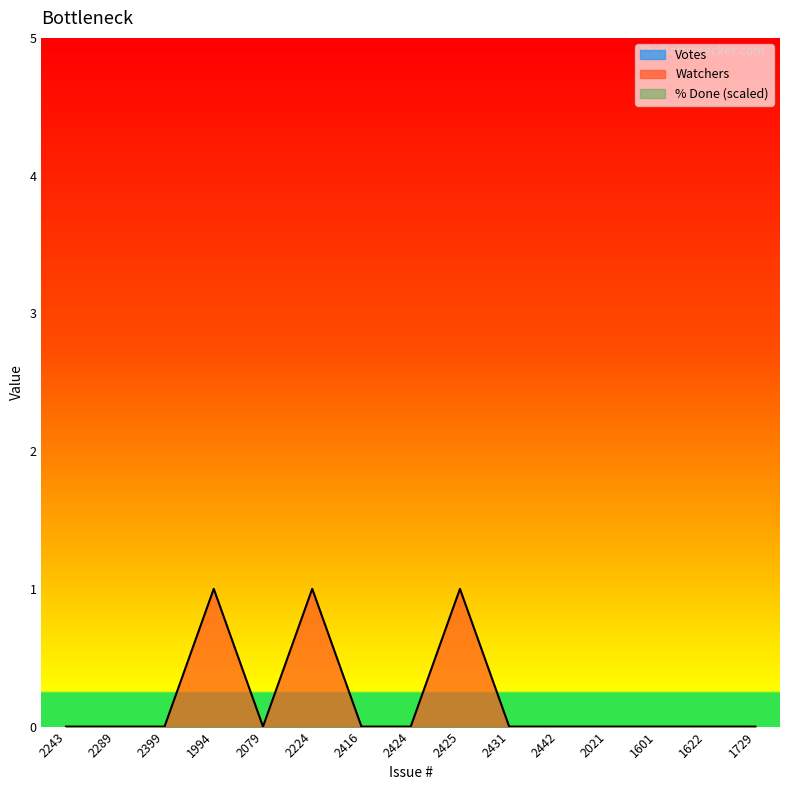

Reading left to right, extract all data points from this chart.

Votes: 0	0	0	0	0	0	0	0	0	0	0	0	0	0	0
Watchers: 0	0	0	1	0	1	0	0	1	0	0	0	0	0	0
% Done: 0	0	0	0	0	0	0	0	0	0	0	0	0	0	0